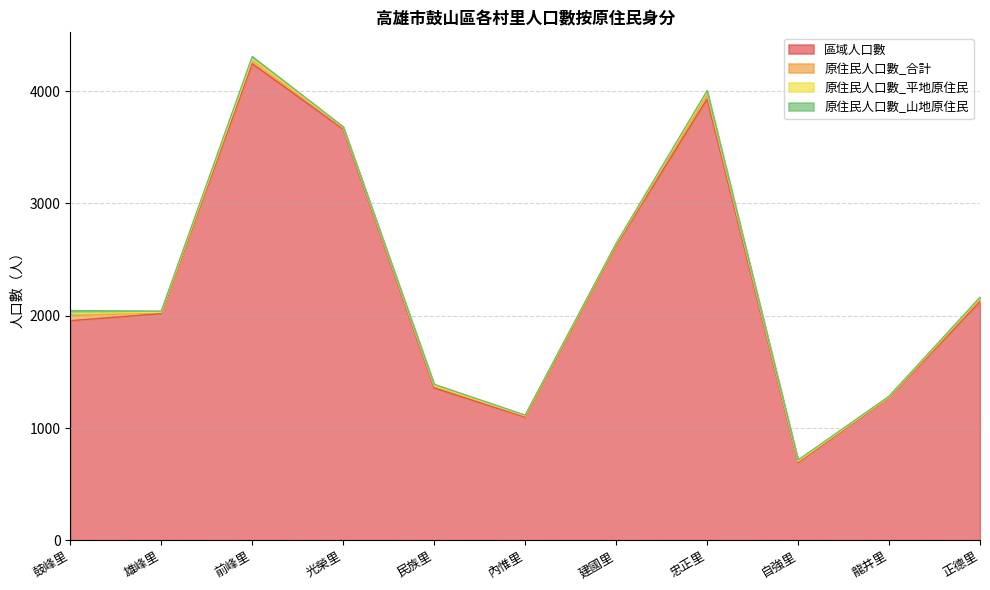

How many data points does each series have?

11